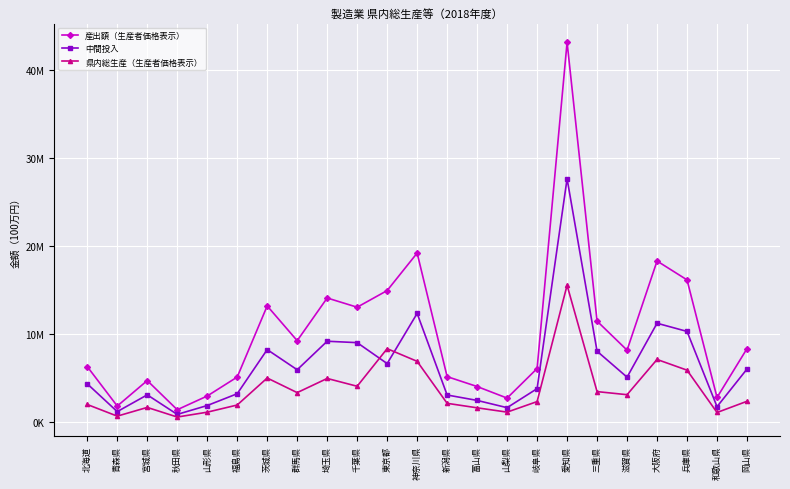

How many data points in 中間投入 are above 5063498?

11